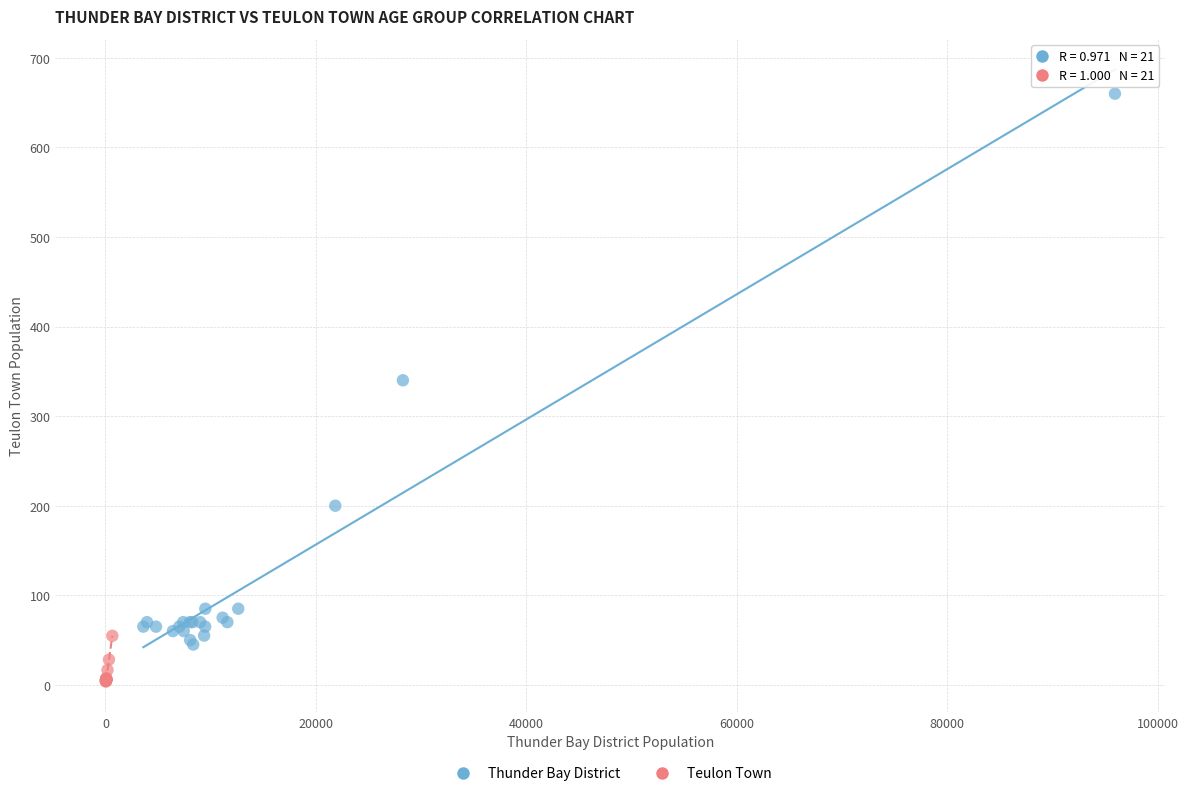

Which series contains the lowest Y value?

Teulon Town